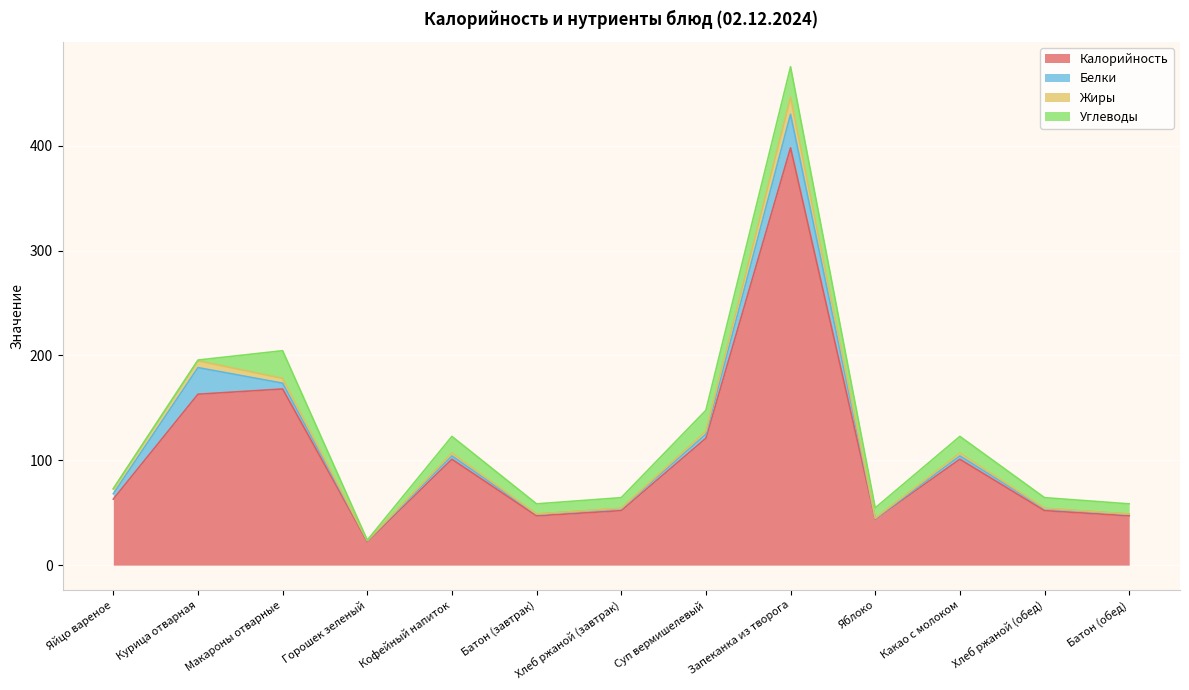

What is the sum of the Белки values at Яблоко and Хлеб ржаной (обед)?

2.4